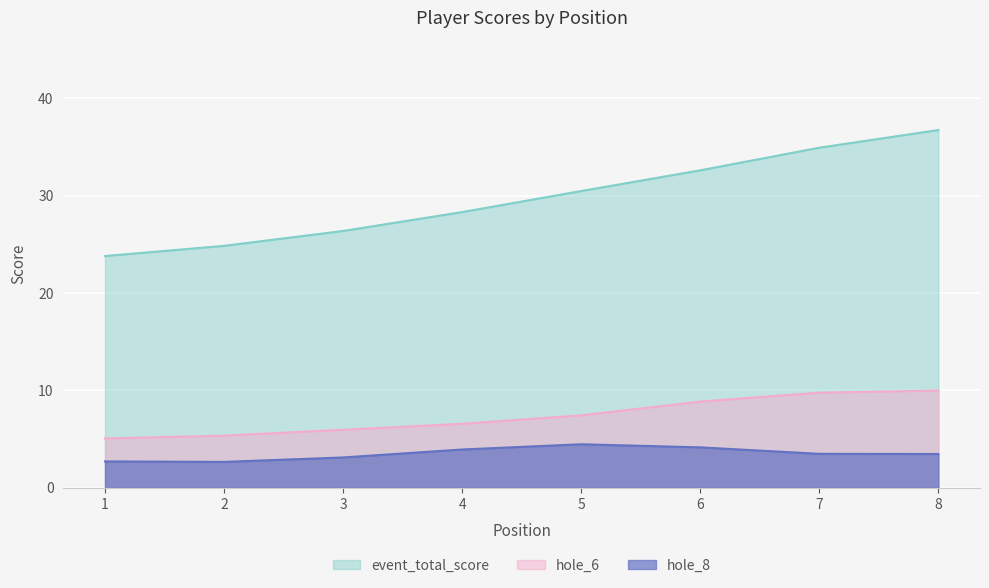

Which series has the largest range (max minus min)?

event_total_score